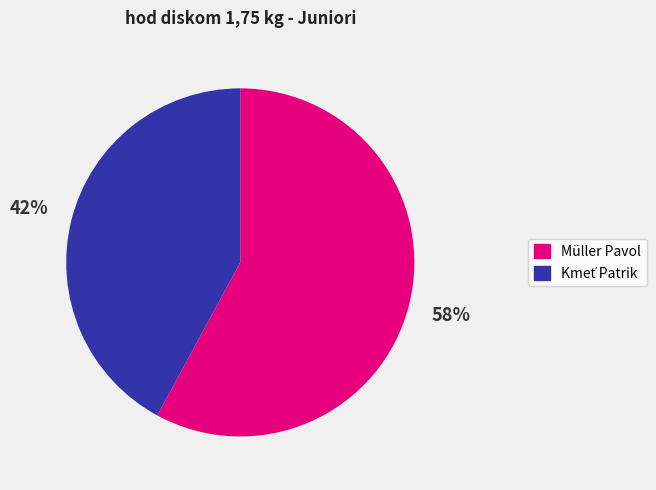

Which category has the biggest portion of the pie?

Müller Pavol